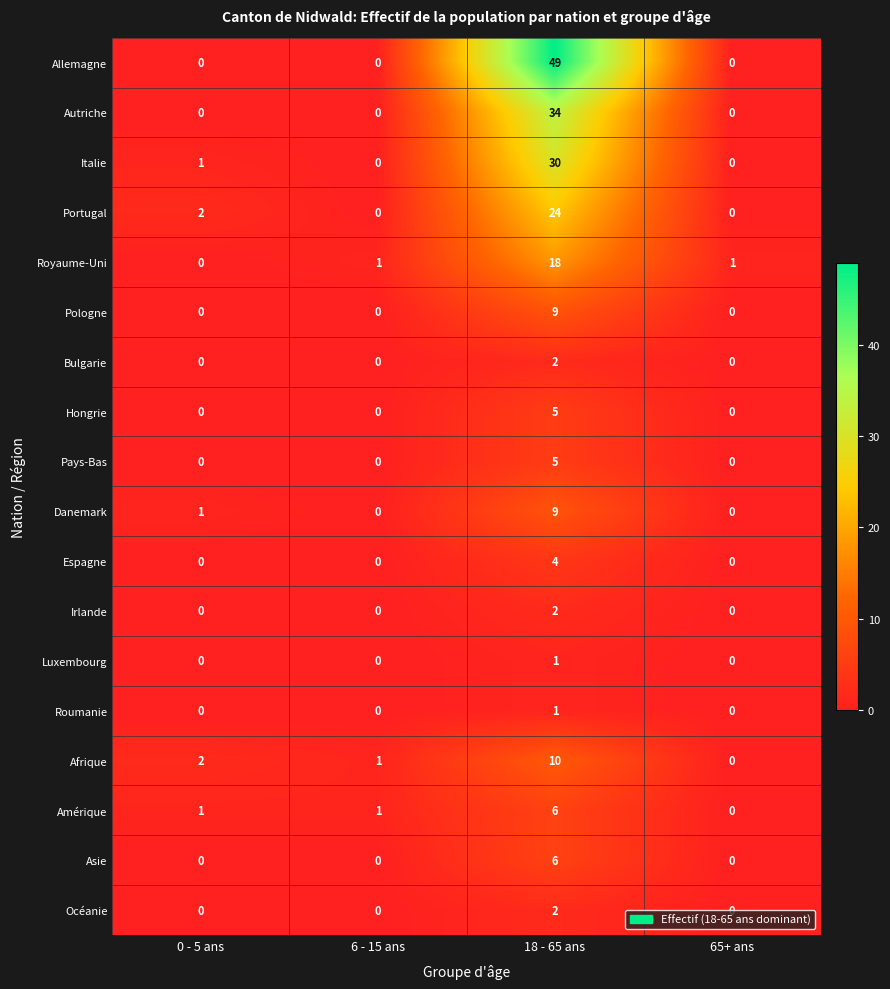

How many data points in Asie are above 0?

1